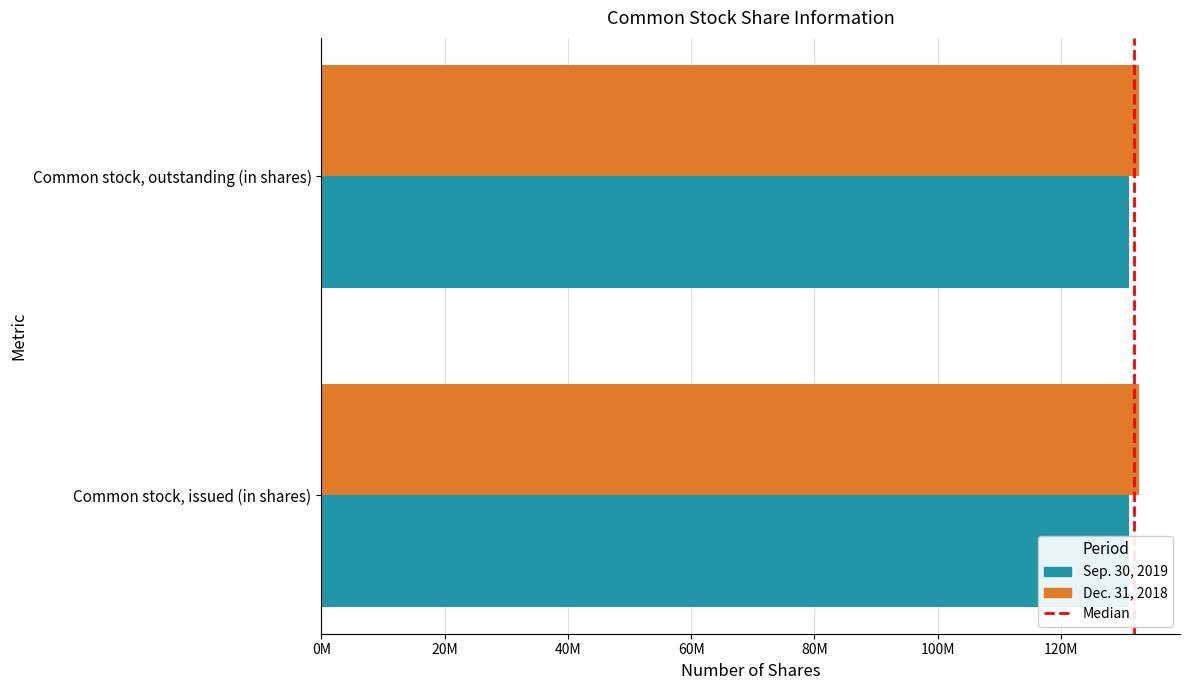

How many groups of bars are there?

2